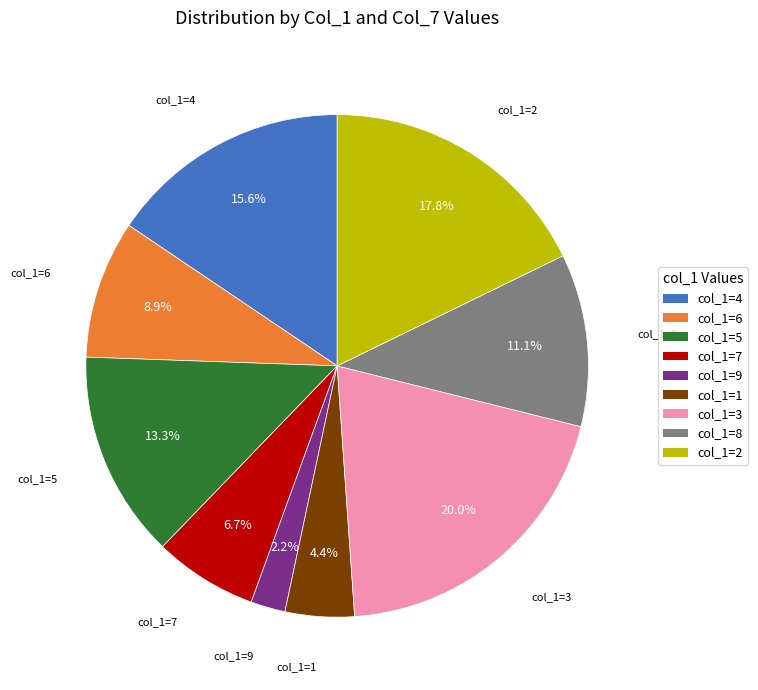

Is col_1=1 the majority of the pie?

No